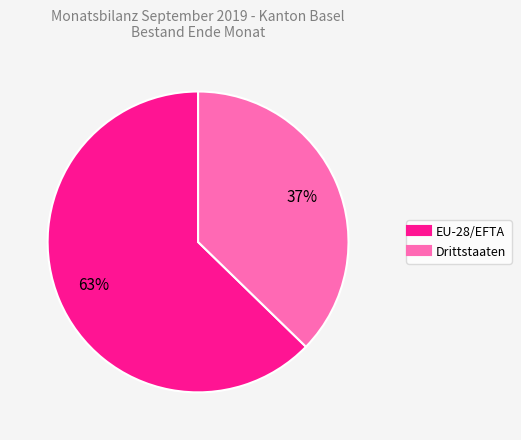

Is the sum of EU-28/EFTA and Drittstaaten greater than half?

Yes